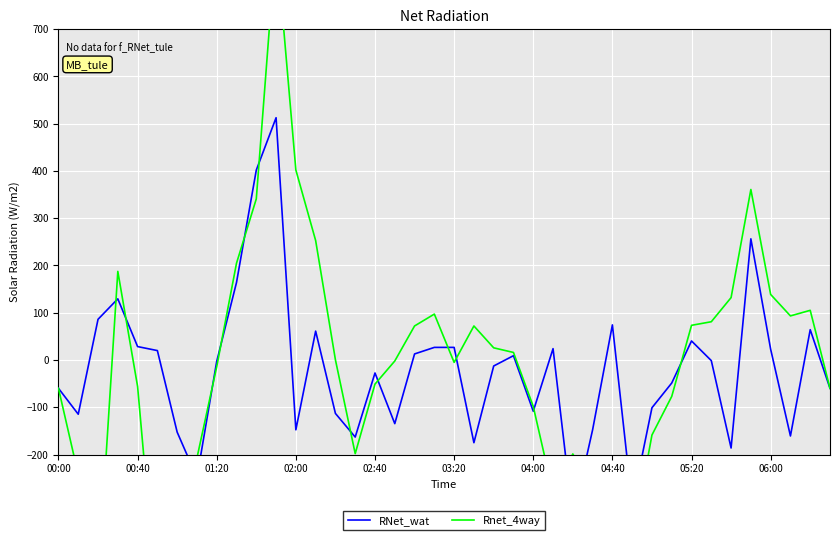

True or false: Rnet_4way has more than 2 interior local peaks.

True